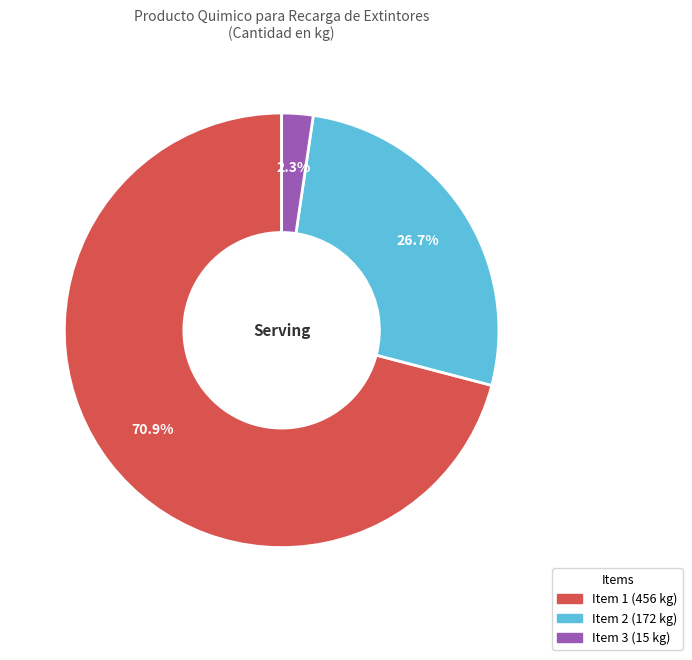

What is the majority slice?

Item 1 (456 kg)